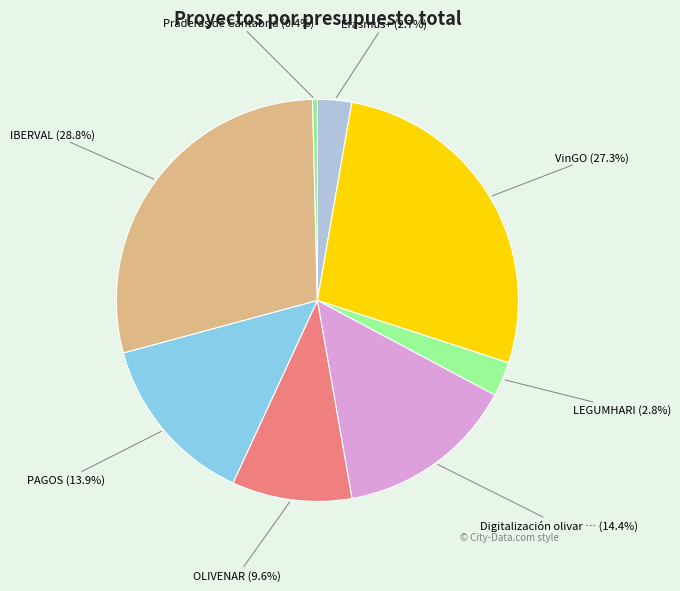

How many slices are in this pie chart?

8